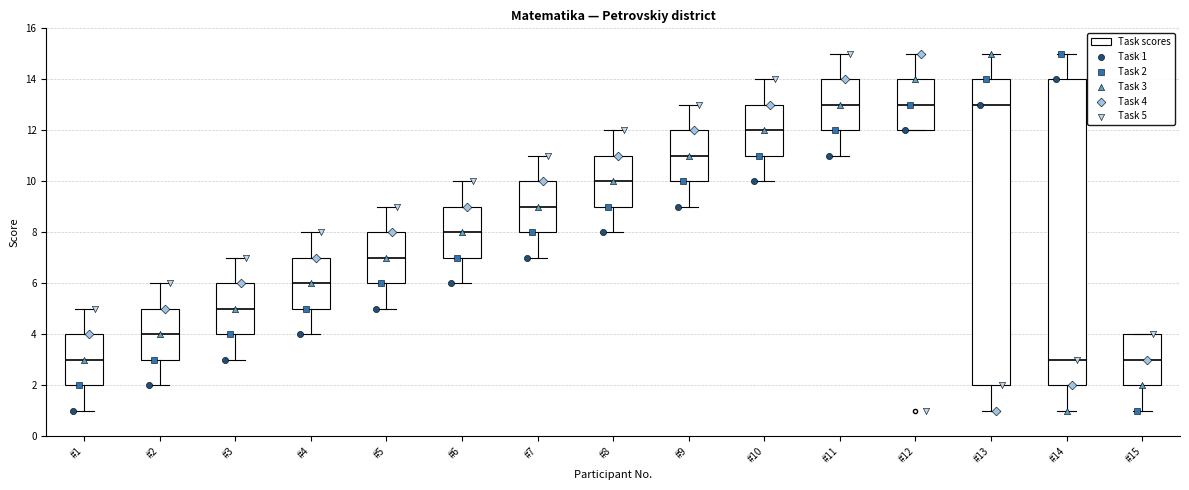

Reading left to right, read every box against the y-axis: the position of its median line, the range the box covers, and the ends of its whiskers. The values are not printed on the chart, so give them approximately, as read against the axis.

#1: median 3, box 2 to 4, whiskers 1 to 5
#2: median 4, box 3 to 5, whiskers 2 to 6
#3: median 5, box 4 to 6, whiskers 3 to 7
#4: median 6, box 5 to 7, whiskers 4 to 8
#5: median 7, box 6 to 8, whiskers 5 to 9
#6: median 8, box 7 to 9, whiskers 6 to 10
#7: median 9, box 8 to 10, whiskers 7 to 11
#8: median 10, box 9 to 11, whiskers 8 to 12
#9: median 11, box 10 to 12, whiskers 9 to 13
#10: median 12, box 11 to 13, whiskers 10 to 14
#11: median 13, box 12 to 14, whiskers 11 to 15
#12: median 13, box 12 to 14, whiskers 12 to 15
#13: median 13, box 2 to 14, whiskers 1 to 15
#14: median 3, box 2 to 14, whiskers 1 to 15
#15: median 3, box 2 to 4, whiskers 1 to 4